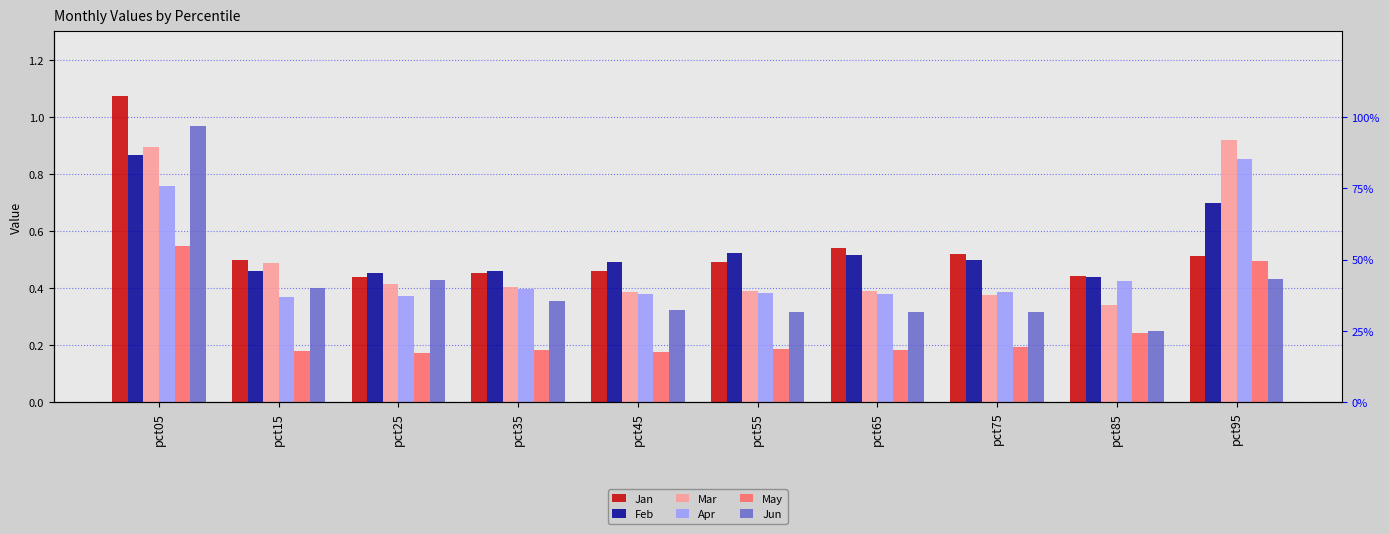

Reading left to right, what are all the values shown in this chart?

Jan: pct05=1.1	pct15=0.5	pct25=0.4	pct35=0.5	pct45=0.5	pct55=0.5	pct65=0.5	pct75=0.5	pct85=0.4	pct95=0.5
Feb: pct05=0.9	pct15=0.5	pct25=0.5	pct35=0.5	pct45=0.5	pct55=0.5	pct65=0.5	pct75=0.5	pct85=0.4	pct95=0.7
Mar: pct05=0.9	pct15=0.5	pct25=0.4	pct35=0.4	pct45=0.4	pct55=0.4	pct65=0.4	pct75=0.4	pct85=0.3	pct95=0.9
Apr: pct05=0.8	pct15=0.4	pct25=0.4	pct35=0.4	pct45=0.4	pct55=0.4	pct65=0.4	pct75=0.4	pct85=0.4	pct95=0.9
May: pct05=0.5	pct15=0.2	pct25=0.2	pct35=0.2	pct45=0.2	pct55=0.2	pct65=0.2	pct75=0.2	pct85=0.2	pct95=0.5
Jun: pct05=1.0	pct15=0.4	pct25=0.4	pct35=0.4	pct45=0.3	pct55=0.3	pct65=0.3	pct75=0.3	pct85=0.3	pct95=0.4